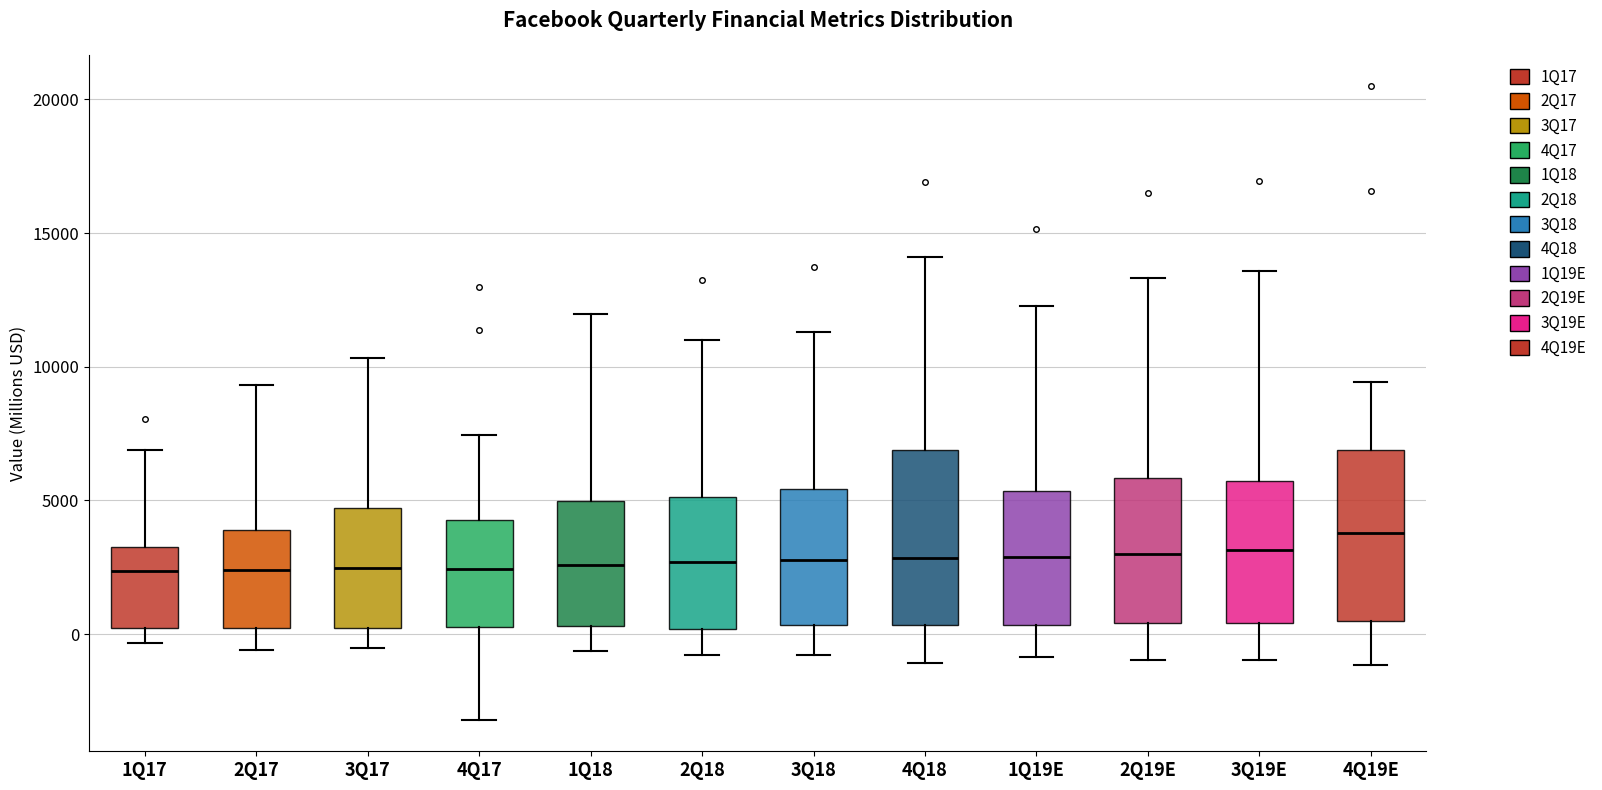

Reading left to right, transcribe this box plot: for each box, give where its median line is, the range the box spans, and where its two whiskers end, as read against the y-axis. The values are not printed on the chart, so give them approximately, as read against the axis.

1Q17: median 2500, box 0 to 3500, whiskers -500 to 7000
2Q17: median 2500, box 0 to 4000, whiskers -500 to 9500
3Q17: median 2500, box 0 to 4500, whiskers -500 to 10500
4Q17: median 2500, box 500 to 4500, whiskers -3000 to 7500
1Q18: median 2500, box 500 to 5000, whiskers -500 to 12000
2Q18: median 2500, box 0 to 5000, whiskers -1000 to 11000
3Q18: median 3000, box 500 to 5500, whiskers -1000 to 11500
4Q18: median 3000, box 500 to 7000, whiskers -1000 to 14000
1Q19E: median 3000, box 500 to 5500, whiskers -1000 to 12500
2Q19E: median 3000, box 500 to 6000, whiskers -1000 to 13500
3Q19E: median 3000, box 500 to 5500, whiskers -1000 to 13500
4Q19E: median 4000, box 500 to 7000, whiskers -1000 to 9500